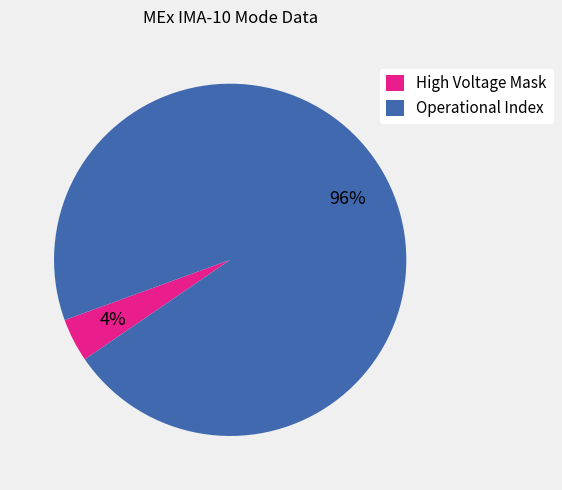

Is it true that Operational Index is 96% of the pie?

True